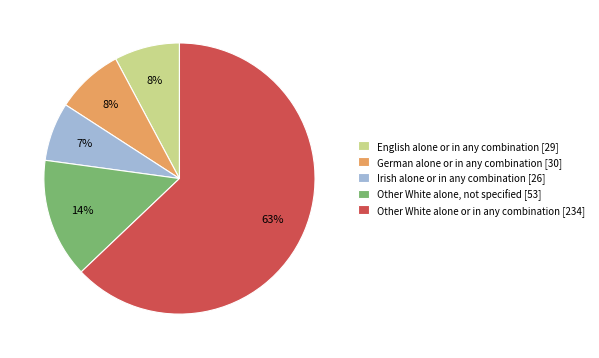

True or false: German alone or in any combination accounts for 2% of the total.

False